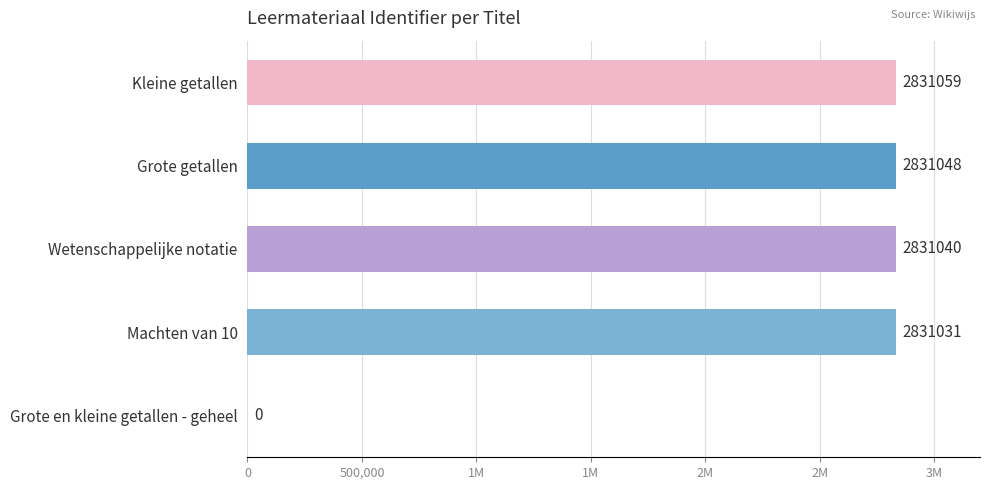

Are the bars horizontal?

Yes